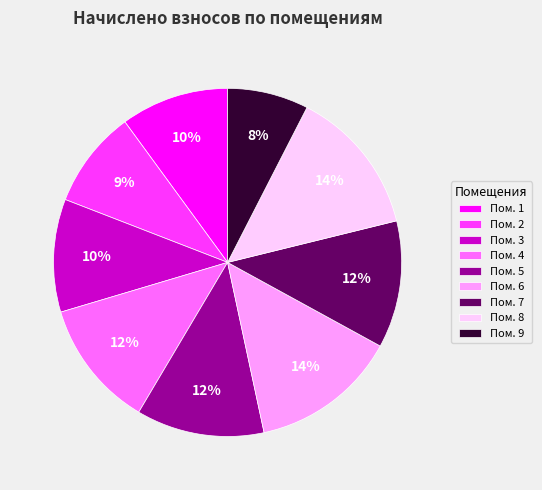

Which has a higher value, Пом. 9 or Пом. 4?

Пом. 4